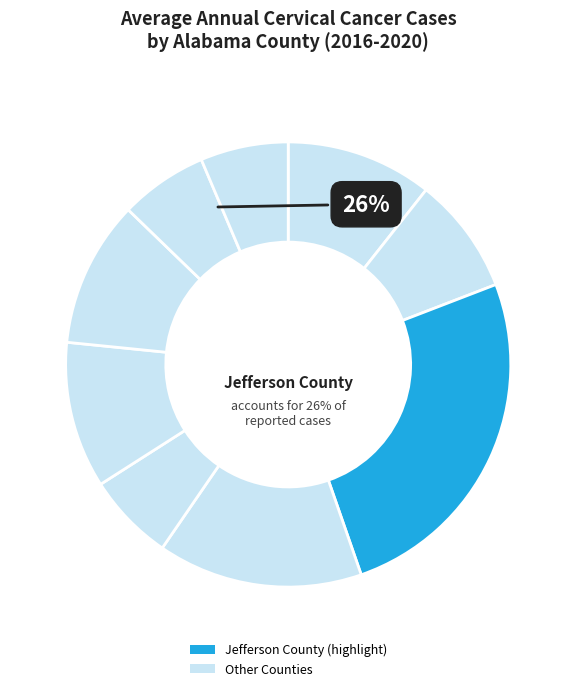

What percentage do Lee County and Talladega County together represent?

12.8%